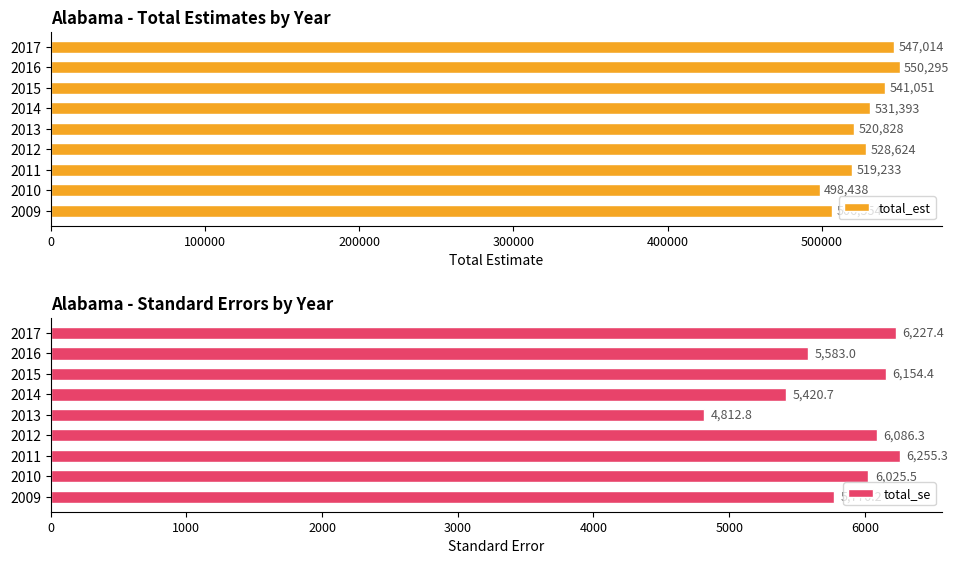

How many values in the total_est series are below 528624?

4